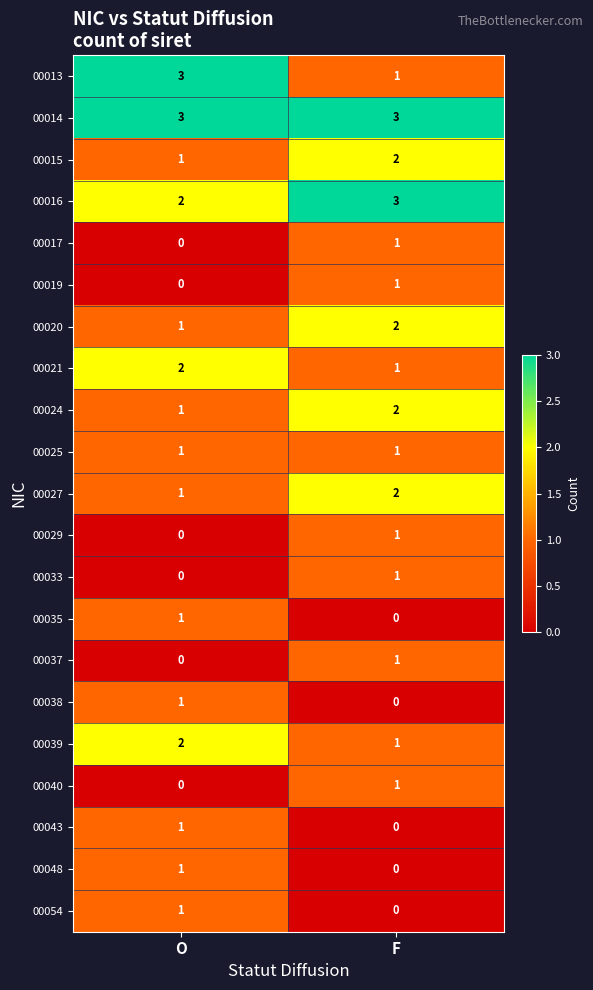

Read the 00014 value at F.

3